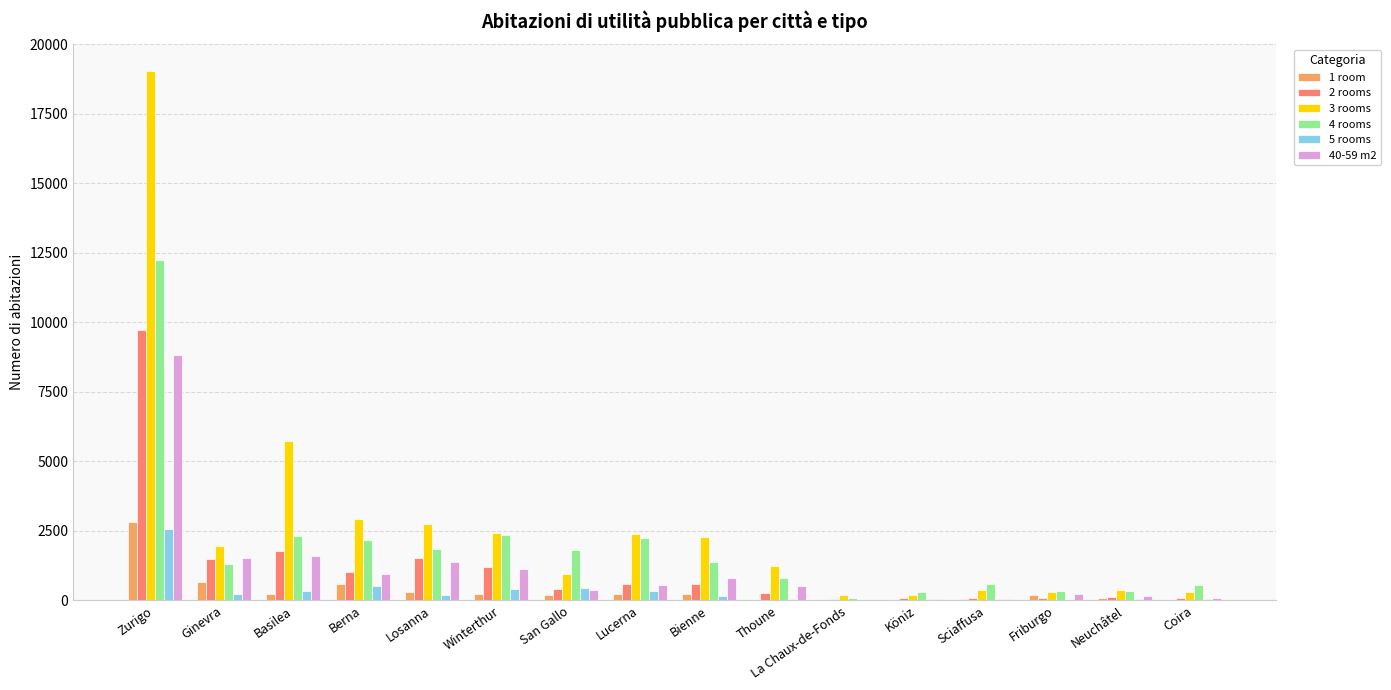

Is the value of 3 rooms at Winterthur greater than the value of 2 rooms at Thoune?

Yes